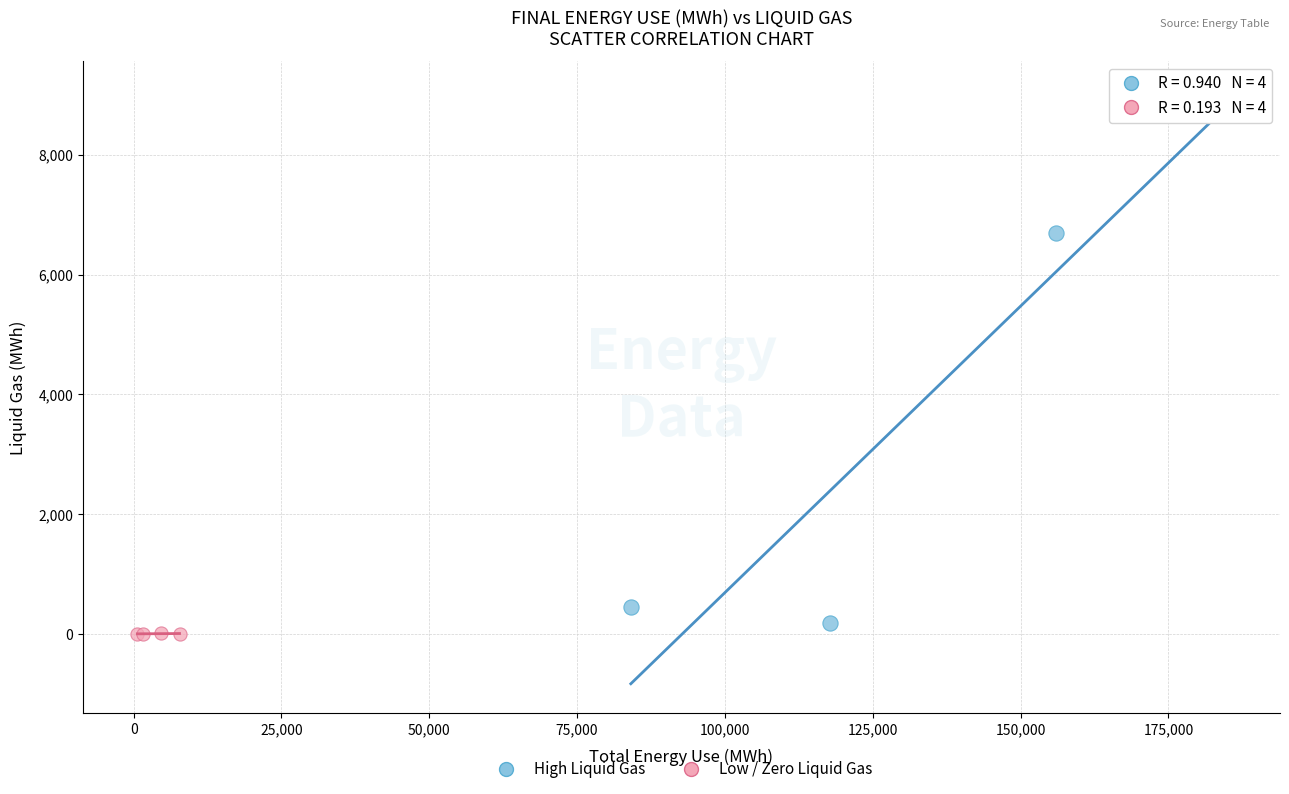

Which series contains the highest Y value?

High Liquid Gas